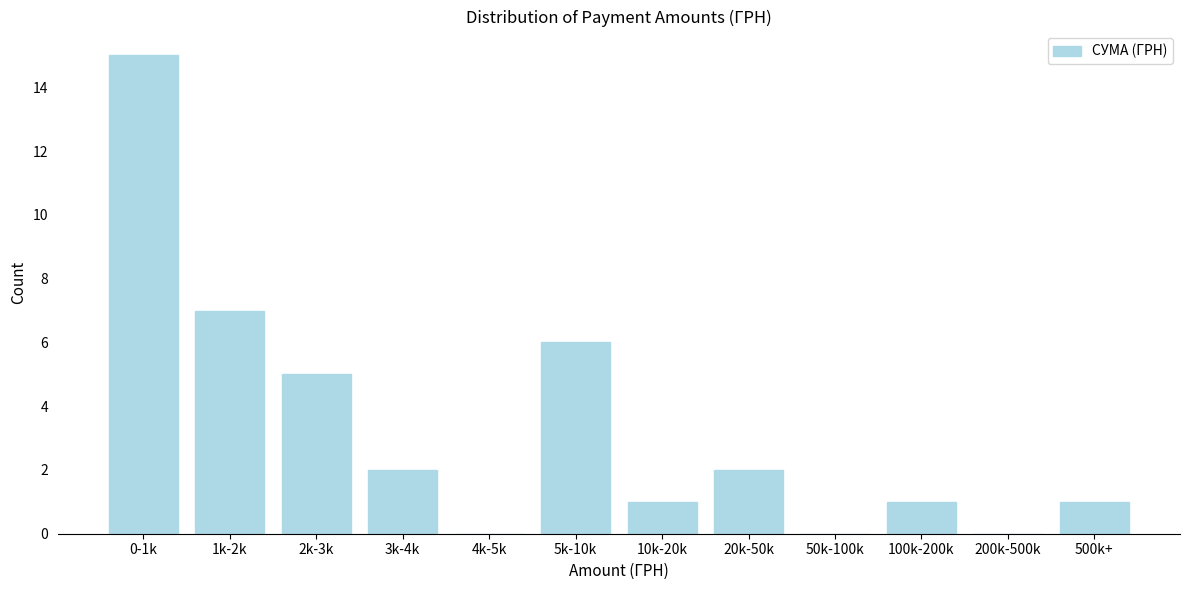

Reading left to right, list all the values displayed in this chart.

0-1k=15	1k-2k=7	2k-3k=5	3k-4k=2	4k-5k=0	5k-10k=6	10k-20k=1	20k-50k=2	50k-100k=0	100k-200k=1	200k-500k=0	500k+=1